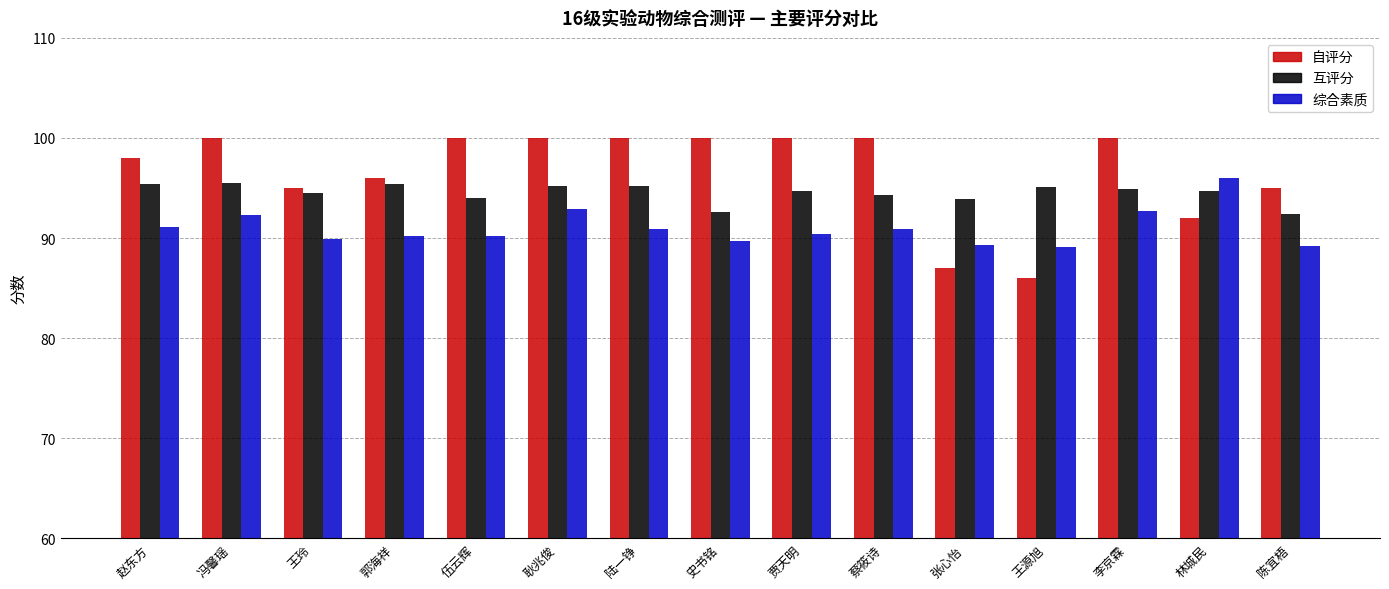

How many bars are there in each group?

3